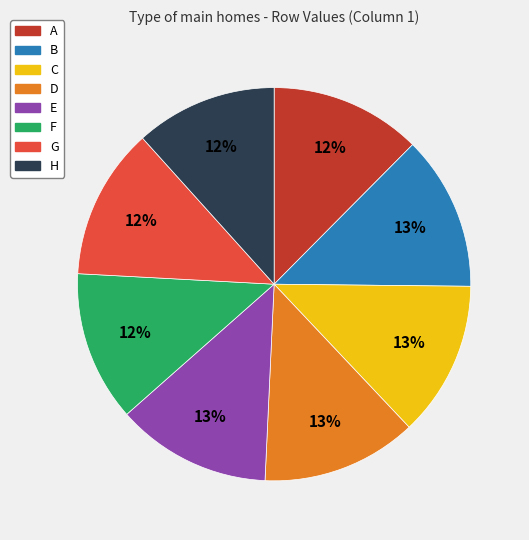

How many slices are in this pie chart?

8